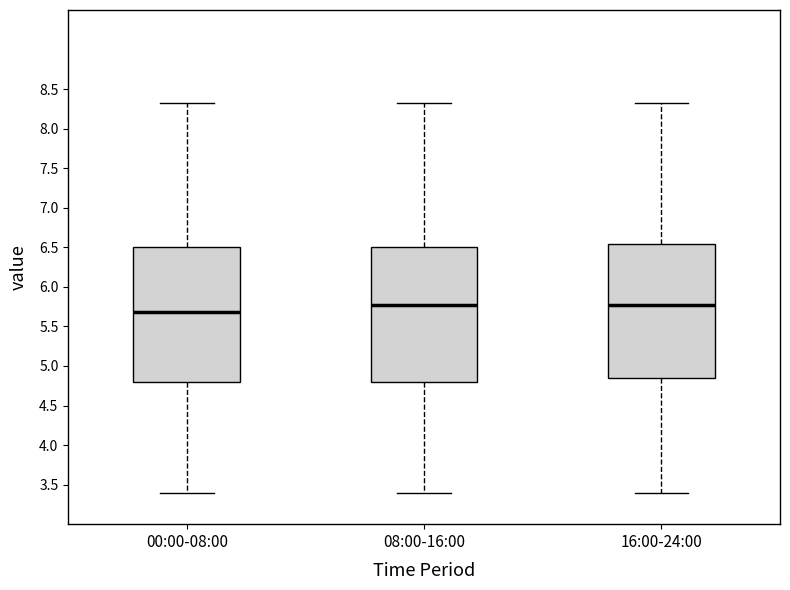

Where does the upper whisker of the box for 08:00-16:00 end on the y-axis? The values are not printed on the chart, so give them approximately, as read against the axis.

8.35